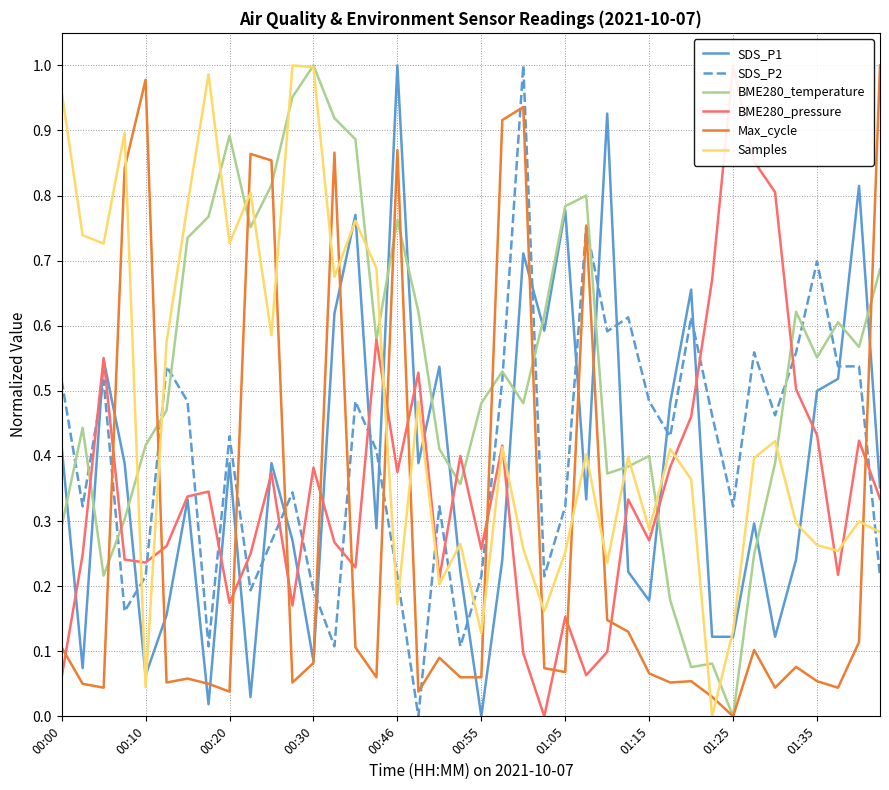

How many interior local valleys does the Samples series have?

13